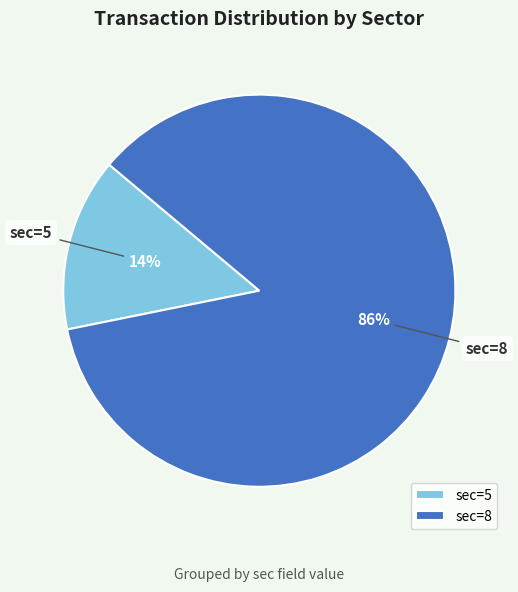

What is the majority slice?

sec=8